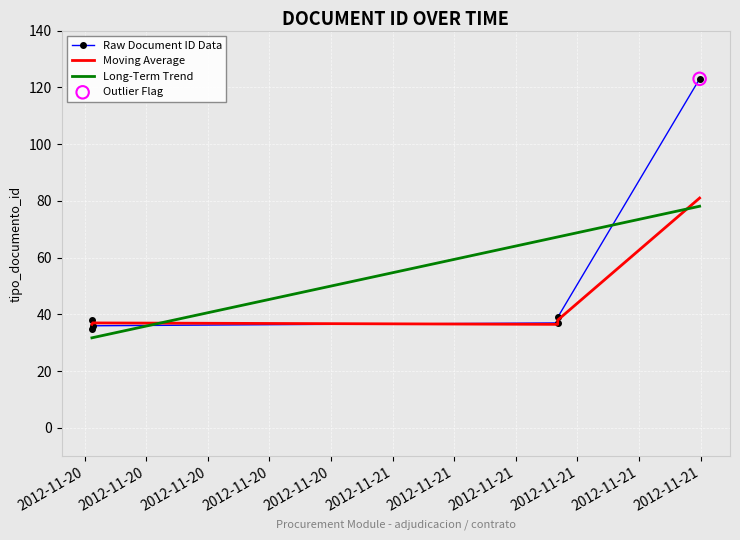

What is the change in value from 2012-11-20 09:21:02 to 2012-11-21 14:56:59?

+85